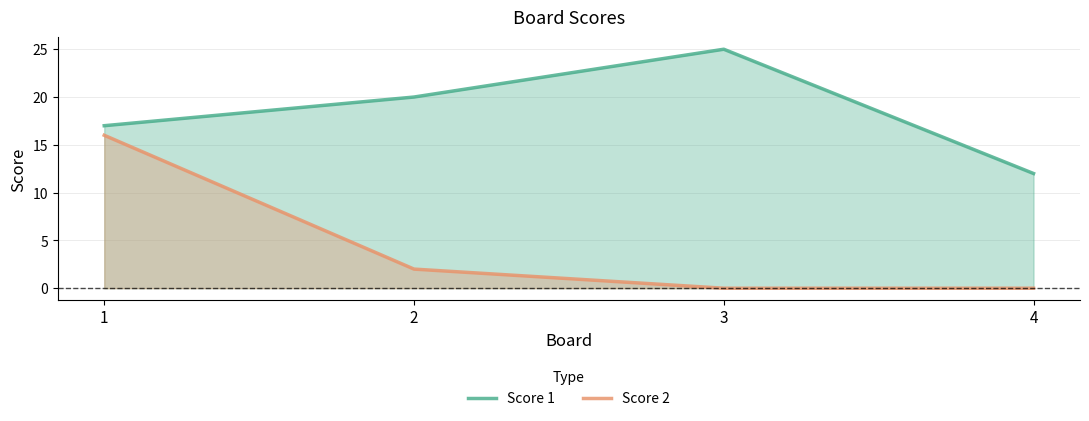

The value of Score 1 at 2 is 12. True or false?

False